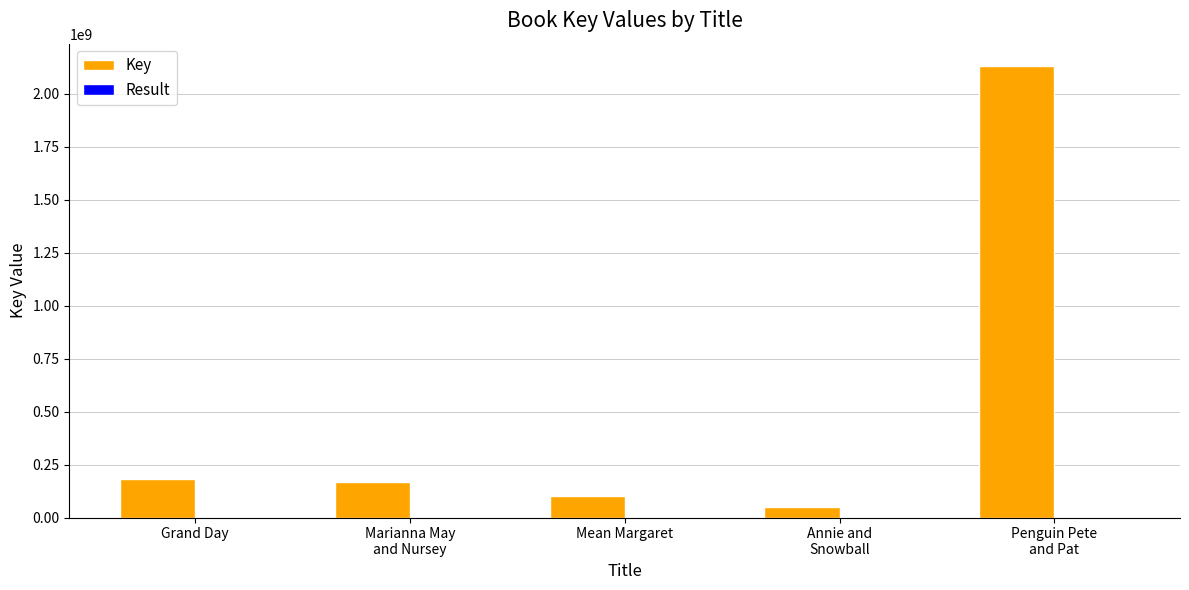

Which series has the largest total across all categories?

Key